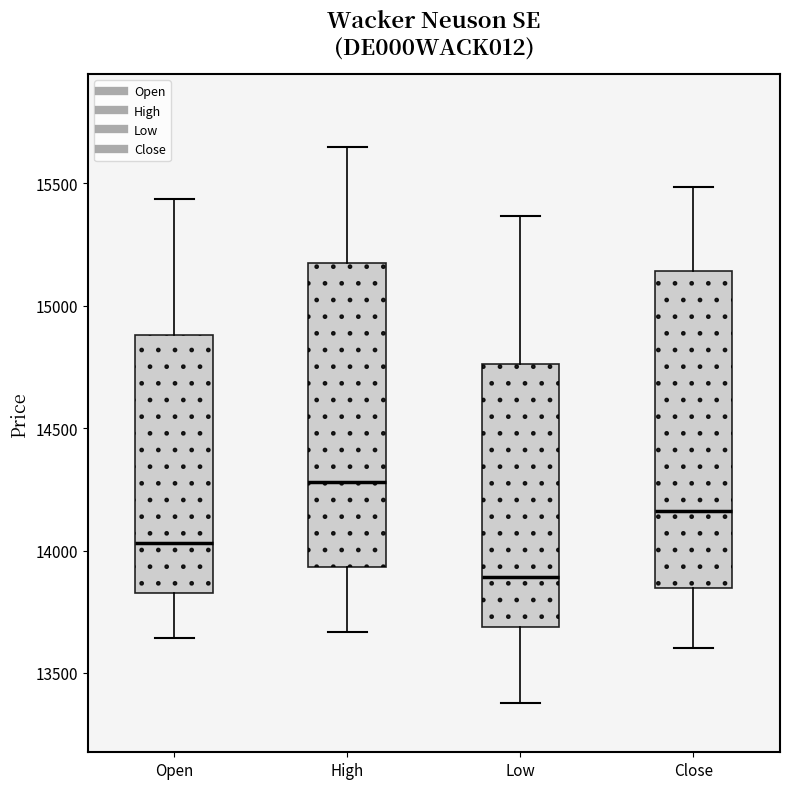

Reading left to right, transcribe this box plot: for each box, give where its median line is, the range the box spans, and where its two whiskers end, as read against the y-axis. The values are not printed on the chart, so give them approximately, as read against the axis.

Open: median 14050, box 13850 to 14900, whiskers 13650 to 15450
High: median 14300, box 13950 to 15200, whiskers 13650 to 15650
Low: median 13900, box 13700 to 14750, whiskers 13400 to 15350
Close: median 14150, box 13850 to 15150, whiskers 13600 to 15500